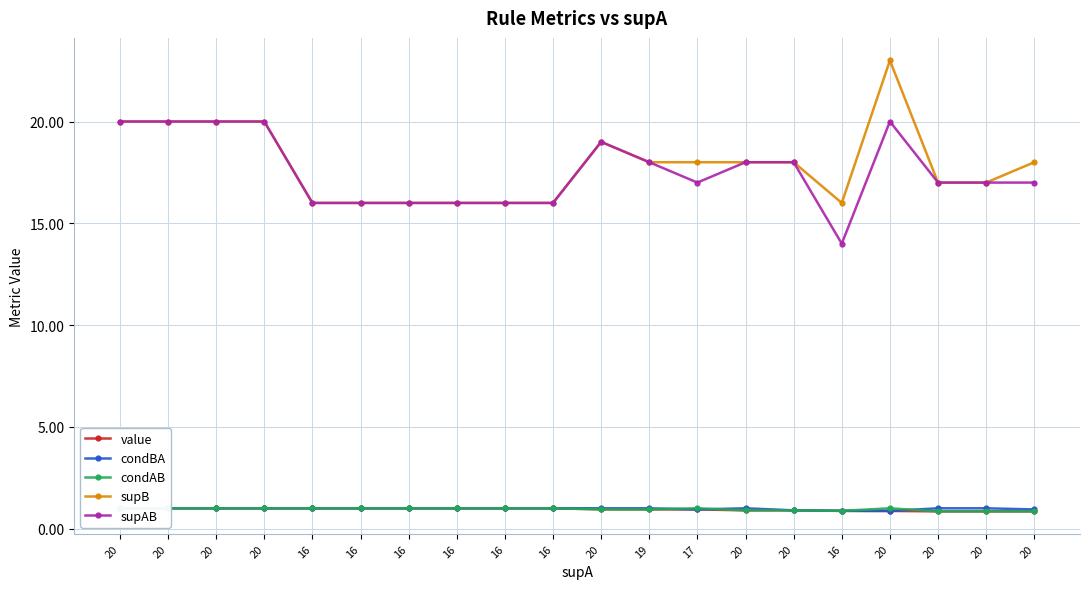

Which series has the largest total across all categories?

supB